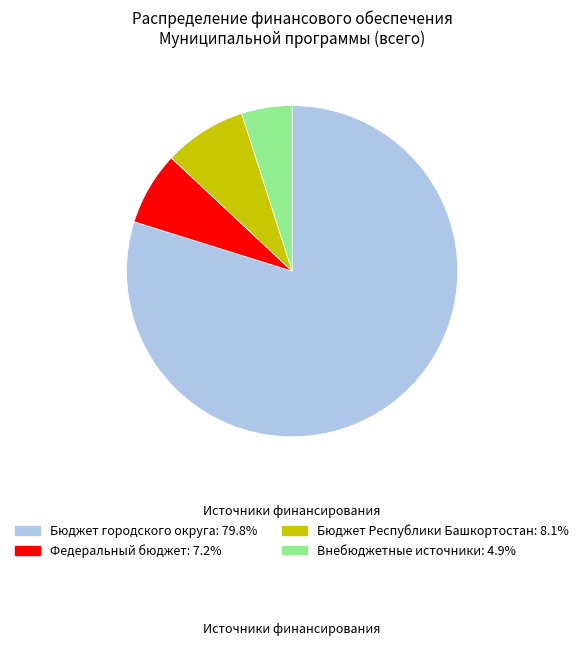

Which has a higher value, Бюджет Республики Башкортостан or Внебюджетные источники?

Бюджет Республики Башкортостан